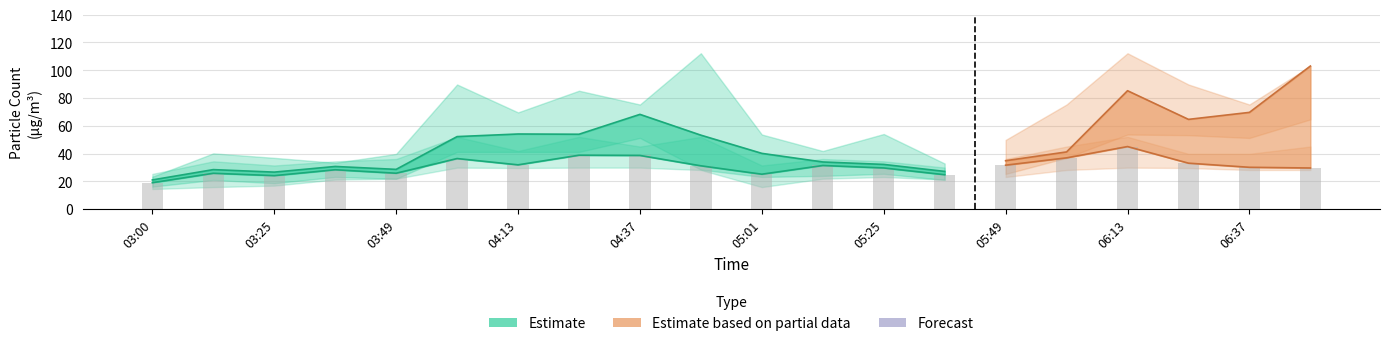

Where does the SDS_P2_lower series first go above 28?

04:01